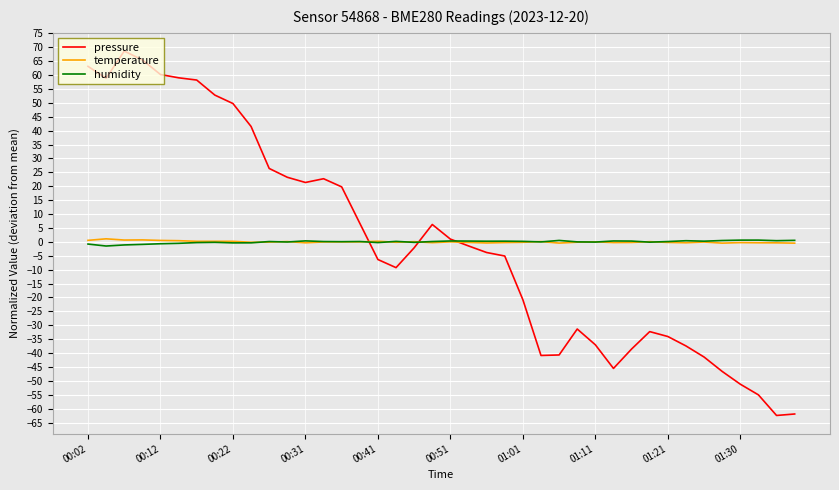

Which series has the largest range (max minus min)?

pressure